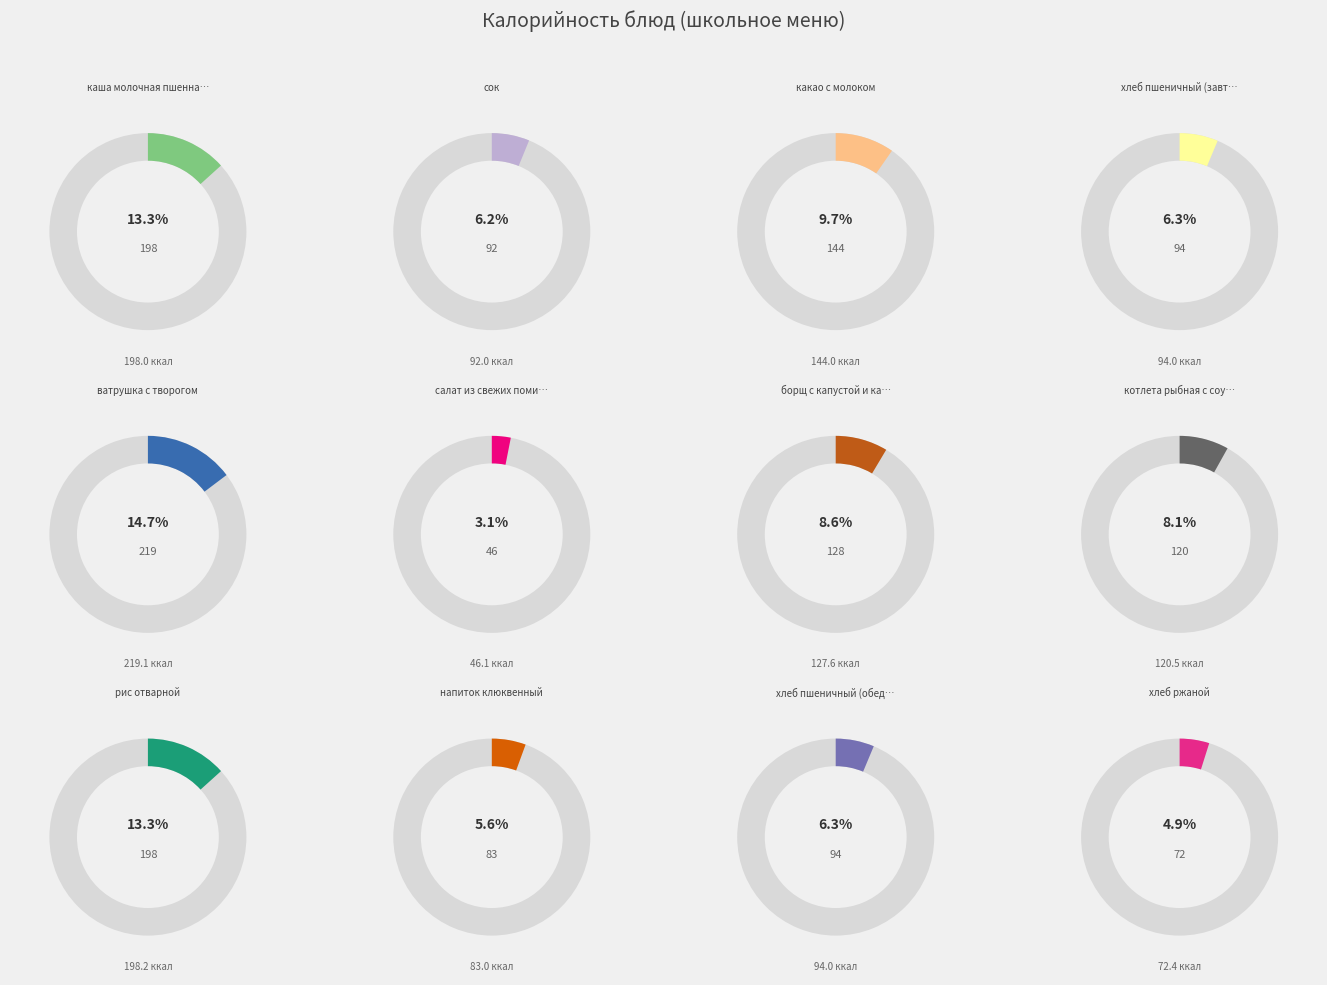

Does any single category account for the majority?

No